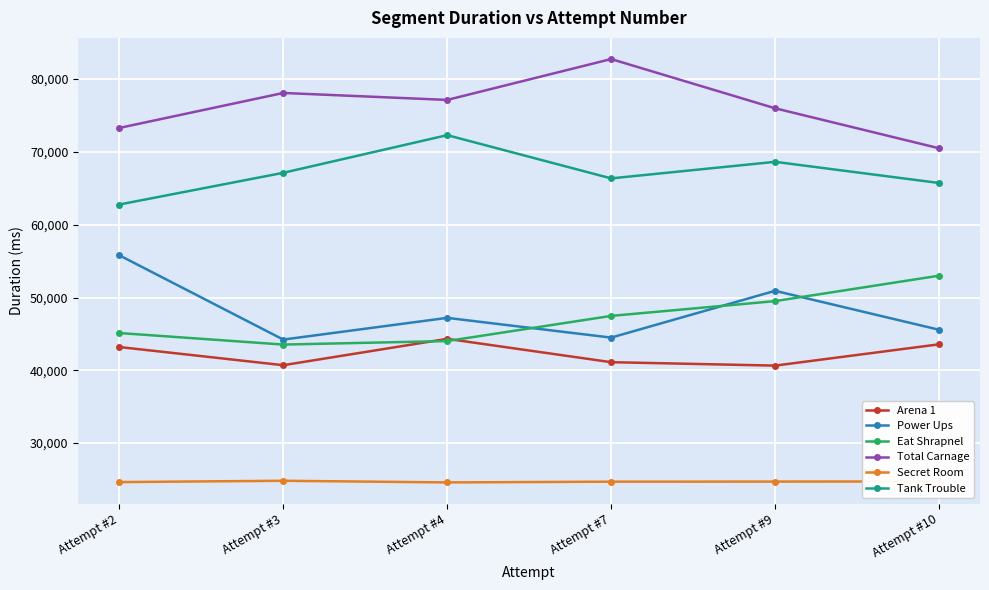

Where is Tank Trouble nearest to the value 67539?

Attempt #3